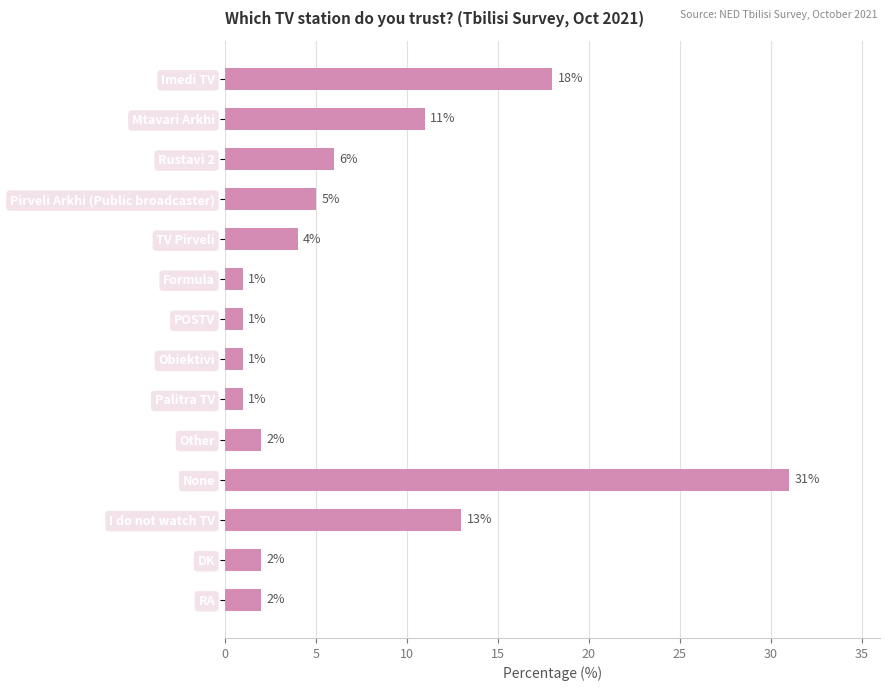

What is the label of the 1st bar from the top?

Imedi TV